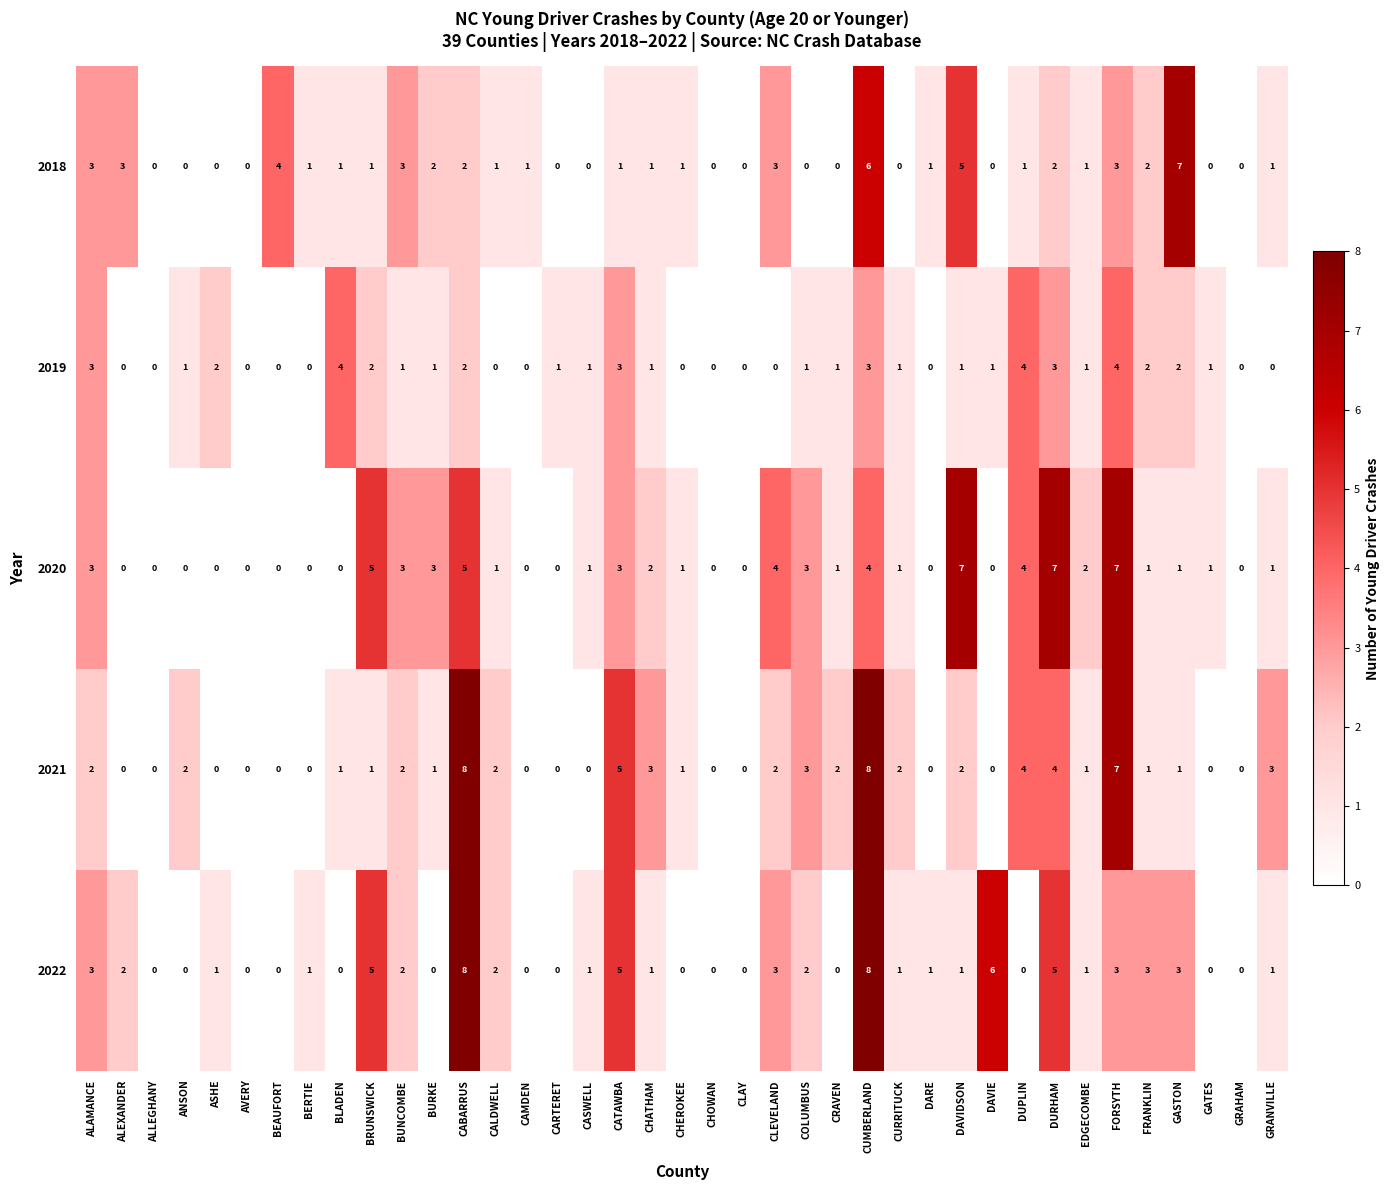

What is the total value across all series at DARE?

2